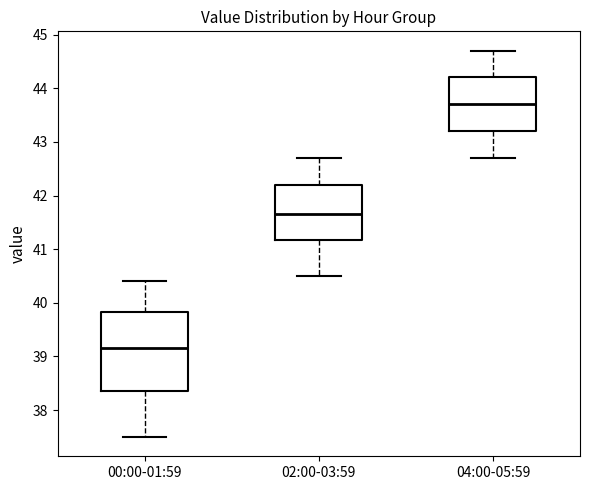

Which box is the tallest, from its lower edge to its upper edge?

00:00-01:59